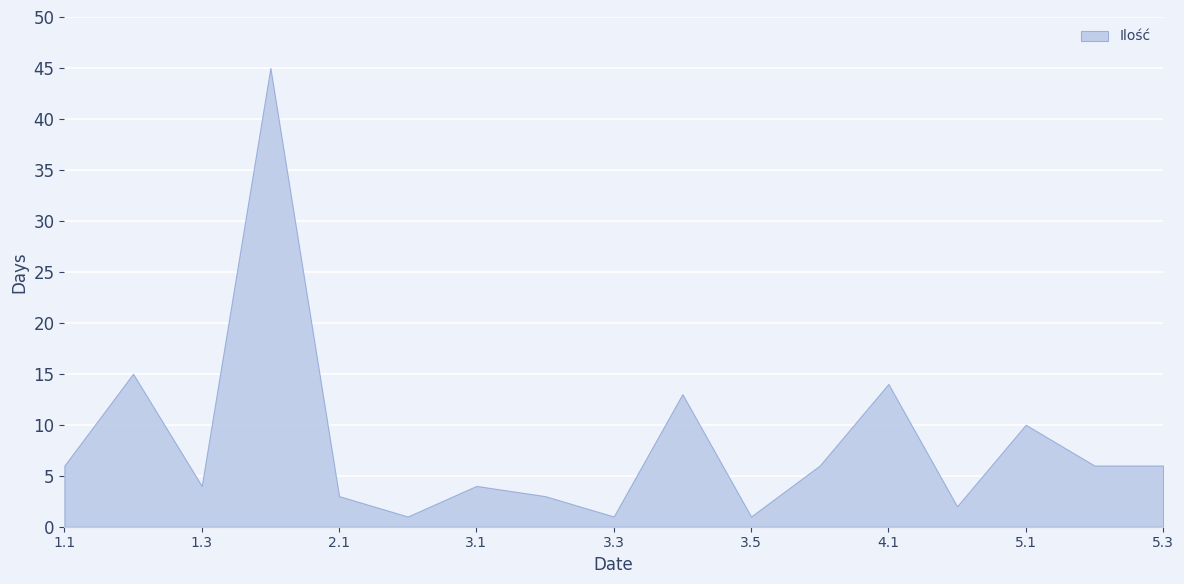

Rank the categories by value from highest to lowest.

1.4, 1.2, 4.1, 3.4, 5.1, 1.1, 3.6, 5.2, 5.3, 1.3, 3.1, 2.1, 3.2, 4.2, 2.2, 3.3, 3.5